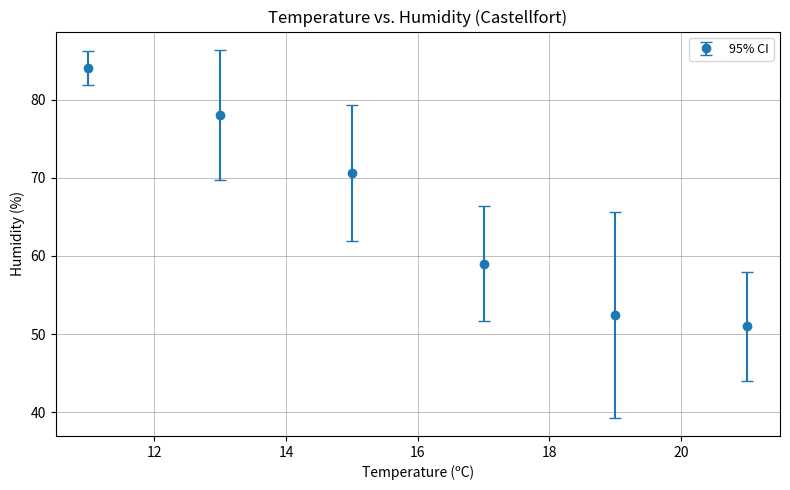

True or false: there are more than 0 points higher than both neighbors.

False